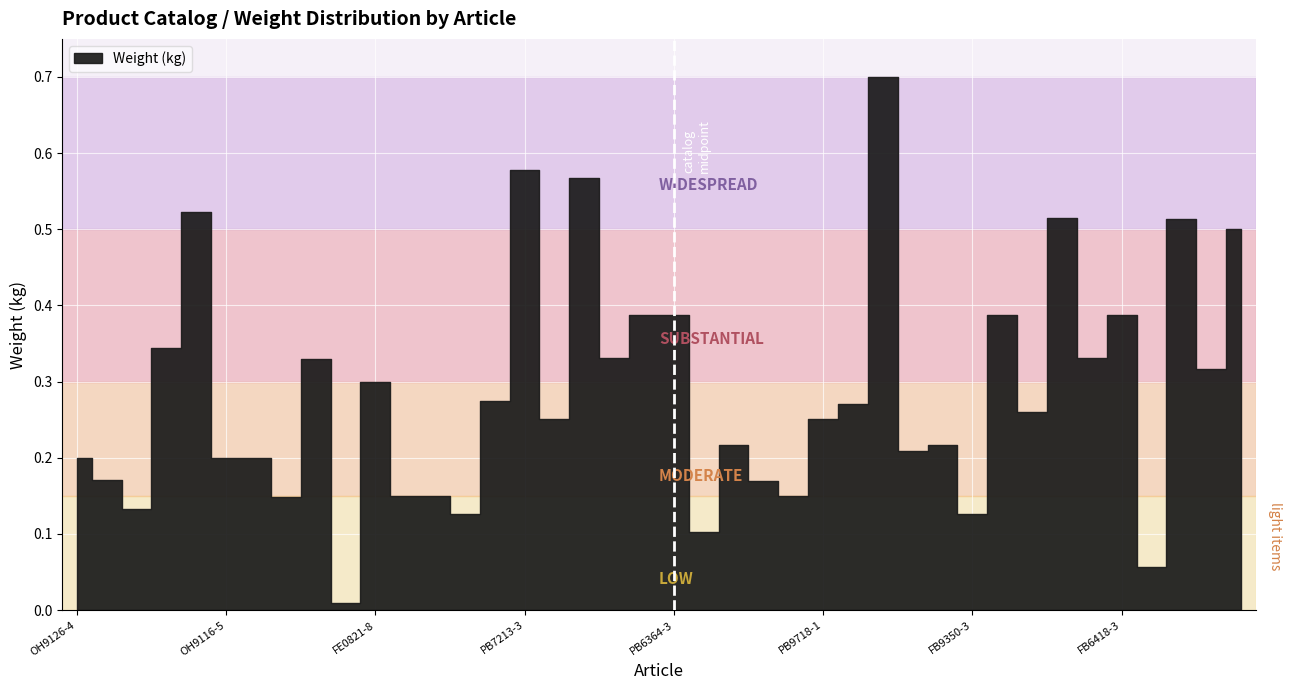

What position from the left is OH9015-1?

7